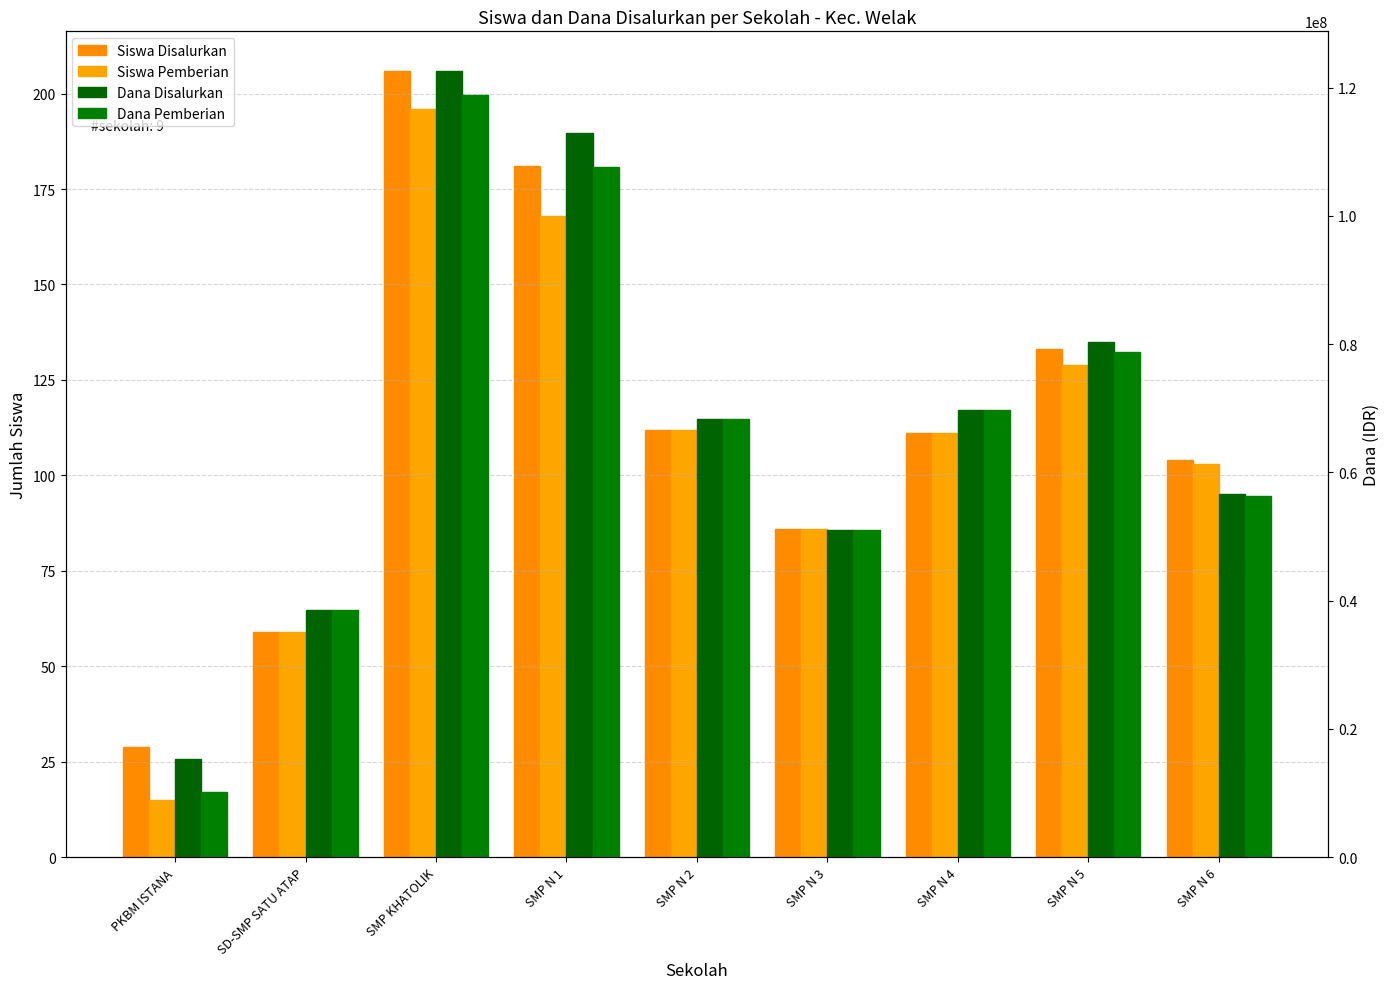

Reading left to right, extract all data points from this chart.

Siswa Disalurkan: PKBM ISTANA=29	SD-SMP SATU ATAP=59	SMP KHATOLIK=206	SMP N 1=181	SMP N 2=112	SMP N 3=86	SMP N 4=111	SMP N 5=133	SMP N 6=104
Siswa Pemberian: PKBM ISTANA=15	SD-SMP SATU ATAP=59	SMP KHATOLIK=196	SMP N 1=168	SMP N 2=112	SMP N 3=86	SMP N 4=111	SMP N 5=129	SMP N 6=103
Dana Disalurkan: PKBM ISTANA=15375000	SD-SMP SATU ATAP=38625000	SMP KHATOLIK=122625000	SMP N 1=112875000	SMP N 2=68250000	SMP N 3=51000000	SMP N 4=69750000	SMP N 5=80250000	SMP N 6=56625000
Dana Pemberian: PKBM ISTANA=10125000	SD-SMP SATU ATAP=38625000	SMP KHATOLIK=118875000	SMP N 1=107625000	SMP N 2=68250000	SMP N 3=51000000	SMP N 4=69750000	SMP N 5=78750000	SMP N 6=56250000